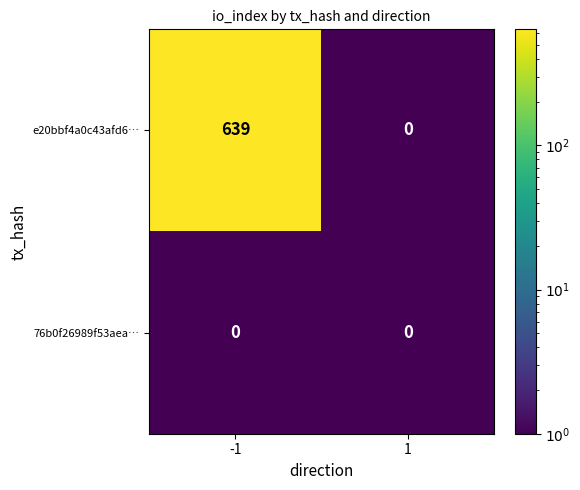

The value of e20bbf4a0c43afd6… at 1 is -434. True or false?

False